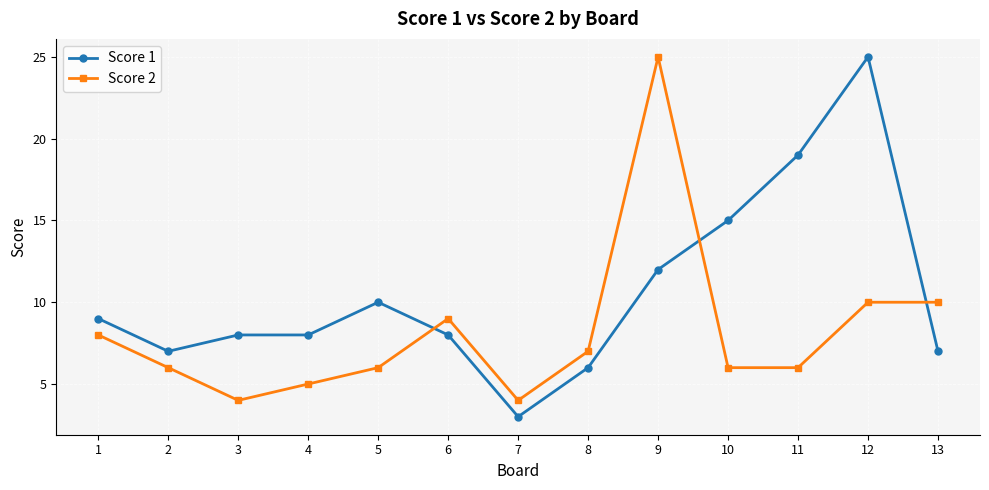

True or false: Score 1 has more than 1 interior local peaks.

True